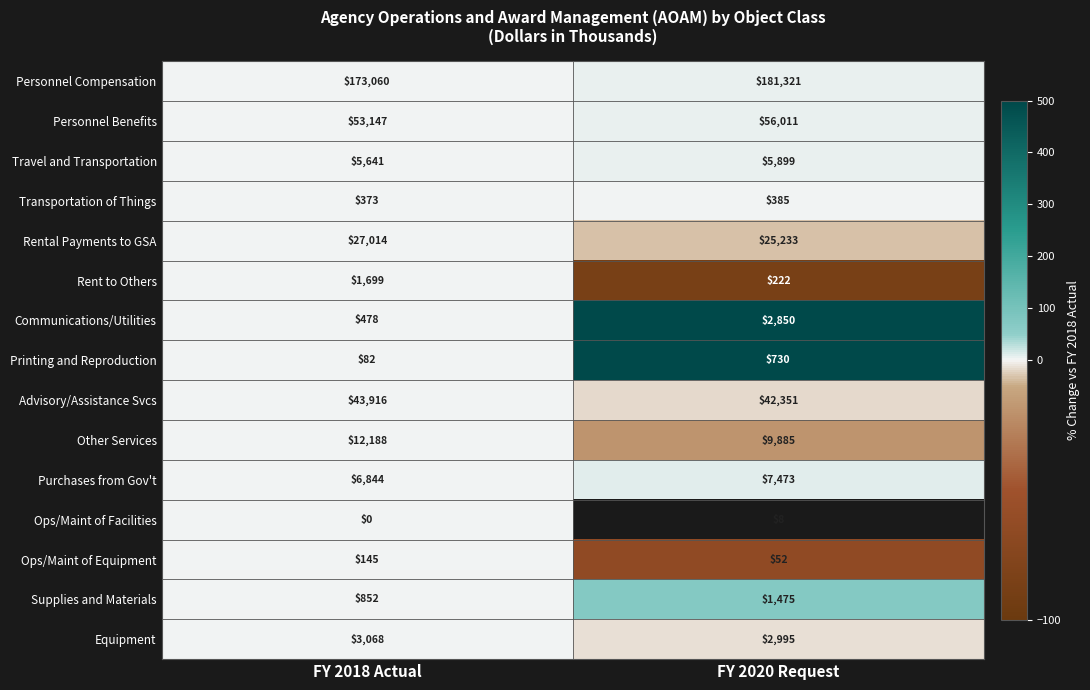

Rank the series at FY 2018 Actual from lowest to highest value.

Ops/Maint of Facilities, Printing and Reproduction, Ops/Maint of Equipment, Transportation of Things, Communications/Utilities, Supplies and Materials, Rent to Others, Equipment, Travel and Transportation, Purchases from Gov't, Other Services, Rental Payments to GSA, Advisory/Assistance Svcs, Personnel Benefits, Personnel Compensation